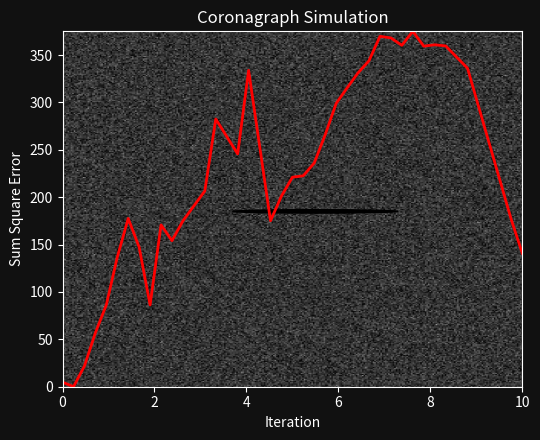

What is the maximum value shown in the chart?

375.0